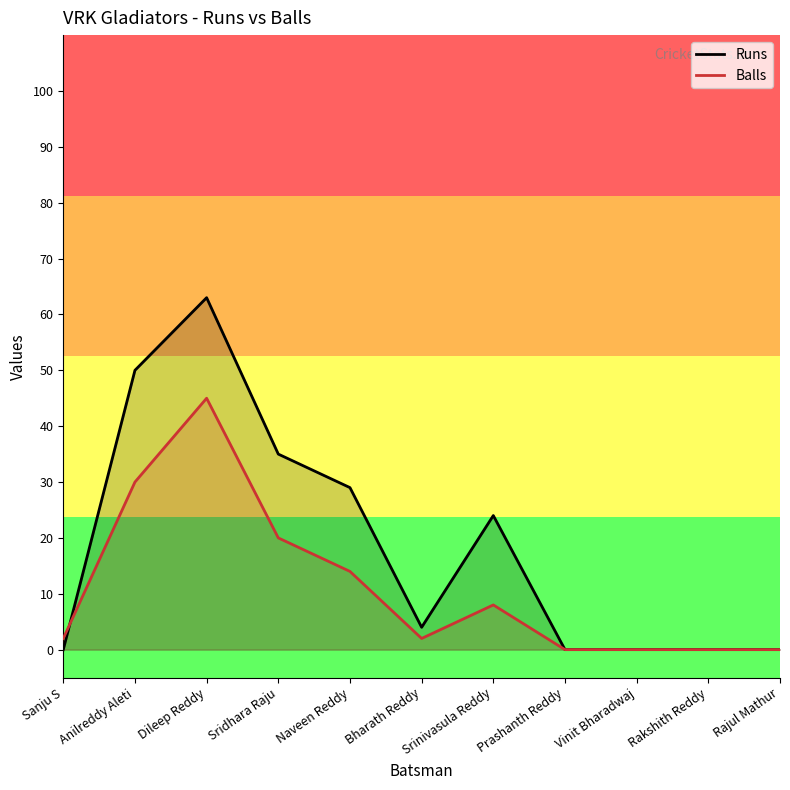

Rank the categories by Balls value from lowest to highest.

Prashanth Reddy, Vinit Bharadwaj, Rakshith Reddy, Rajul Mathur, Sanju S, Bharath Reddy, Srinivasula Reddy, Naveen Reddy, Sridhara Raju, Anilreddy Aleti, Dileep Reddy